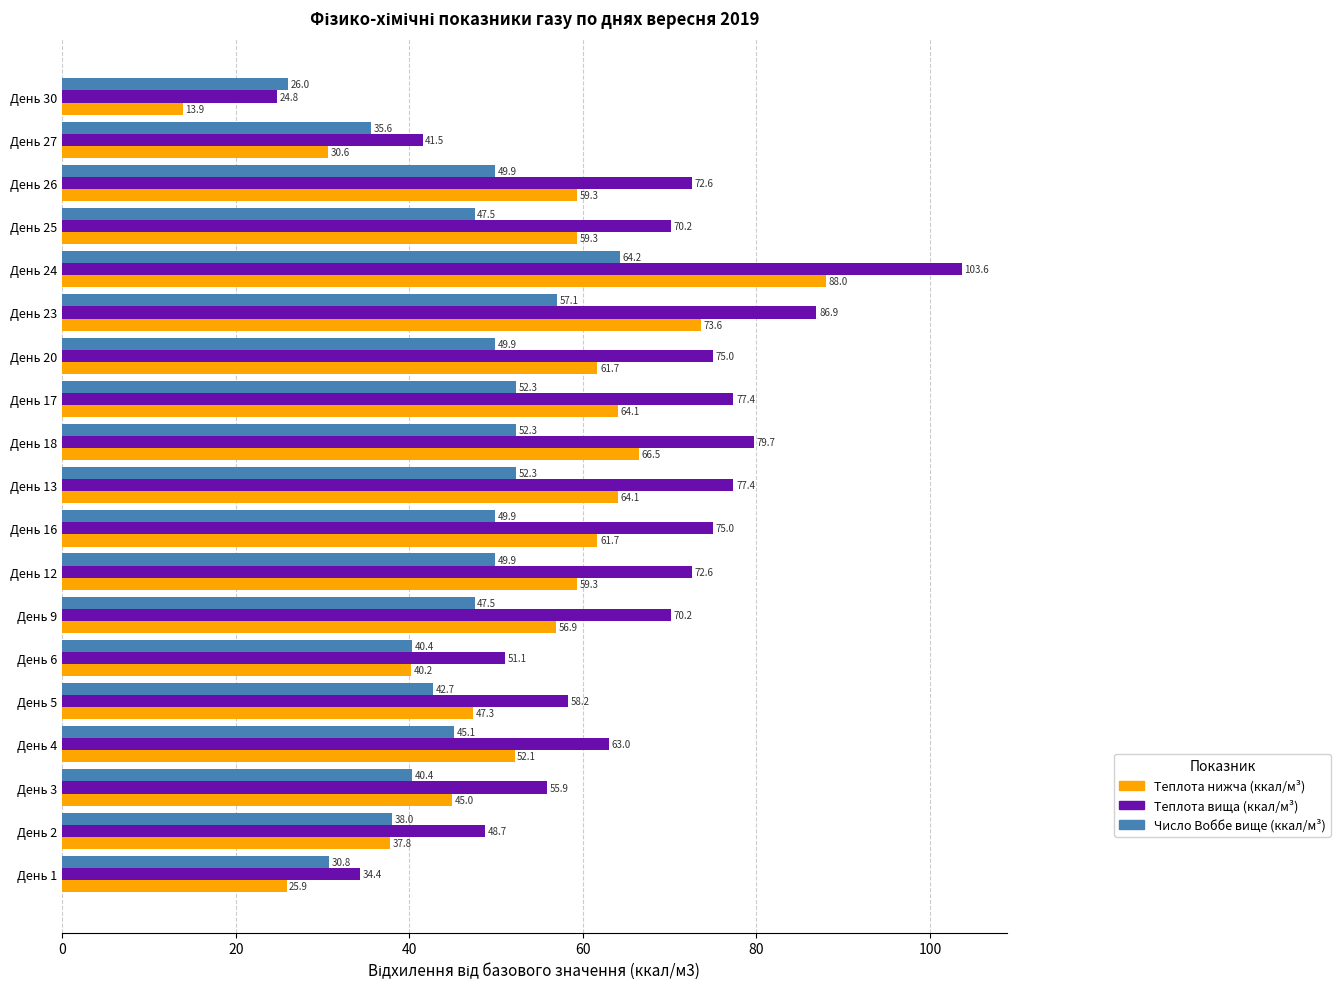

What is the total value across all series at День 25?

177.0